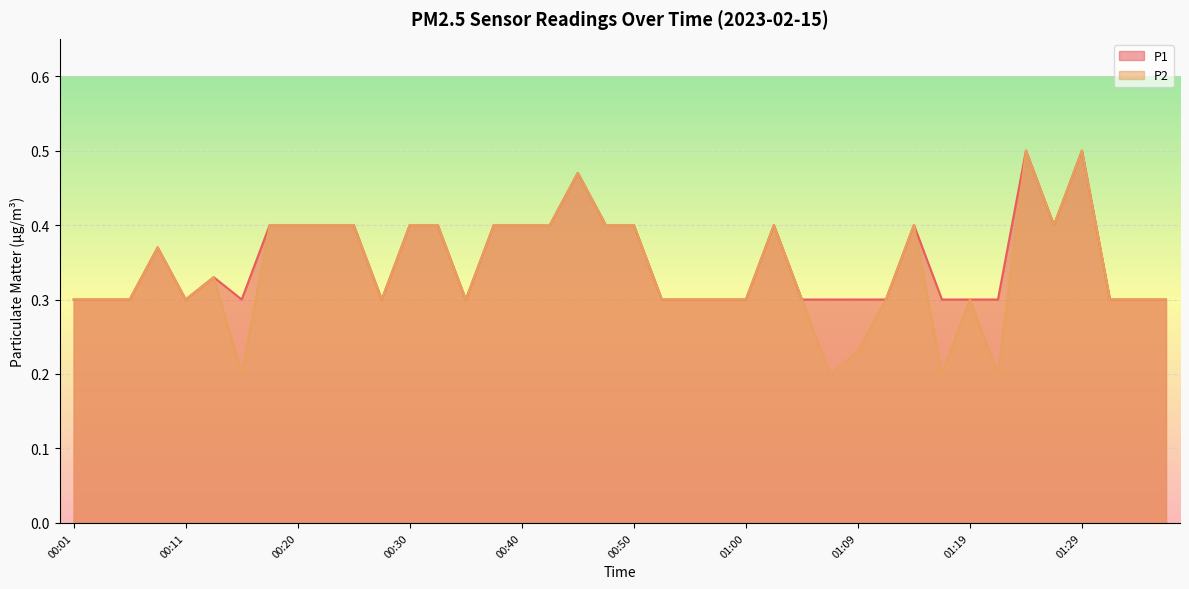

True or false: P2 and P1 intersect in this chart.

False